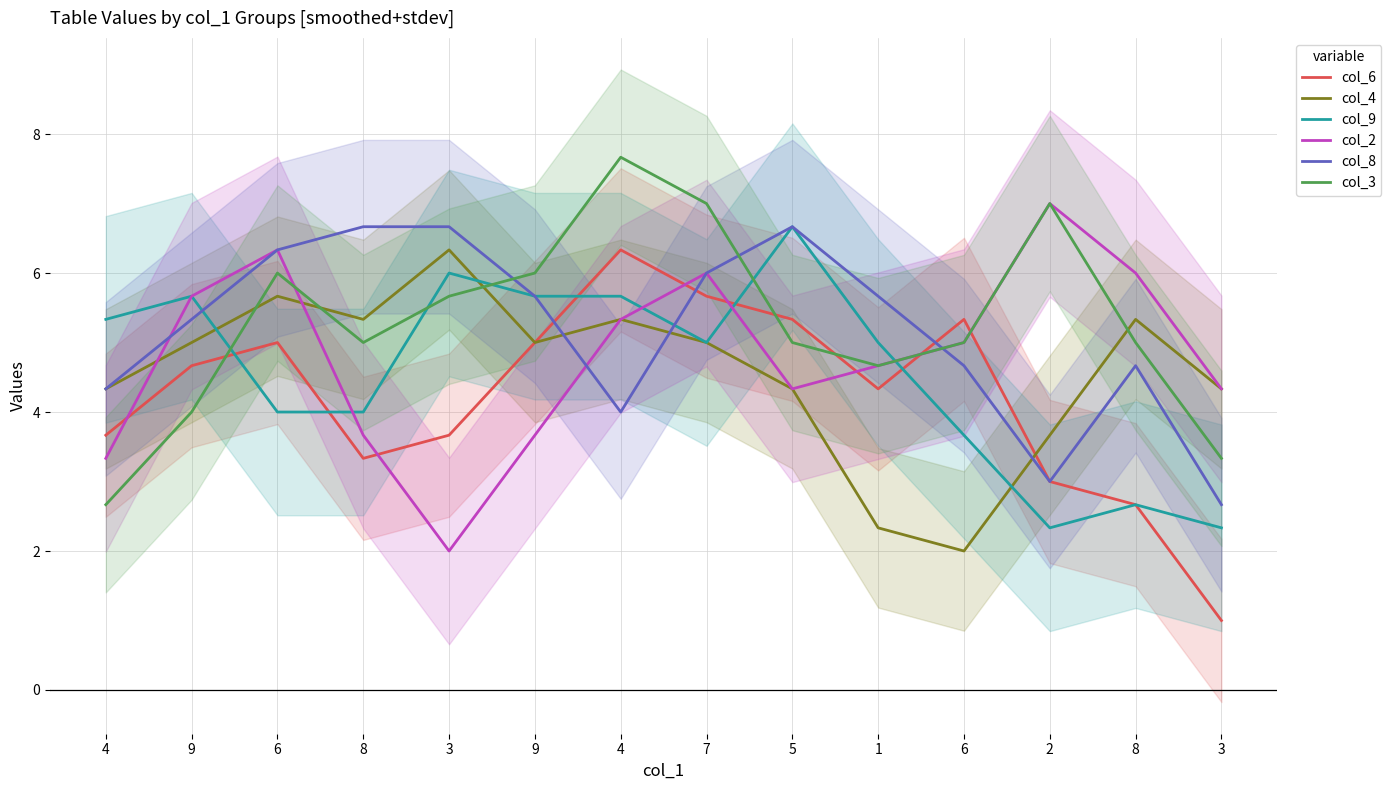

Is it true that col_6 equals 3.7 at 4?

True